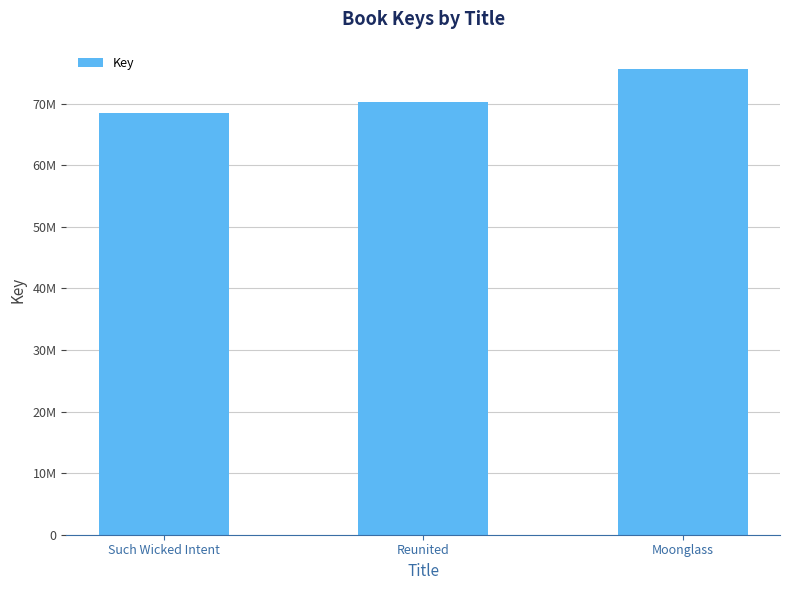

What is the ratio of the value at Such Wicked Intent to the value at Reunited?

1.0